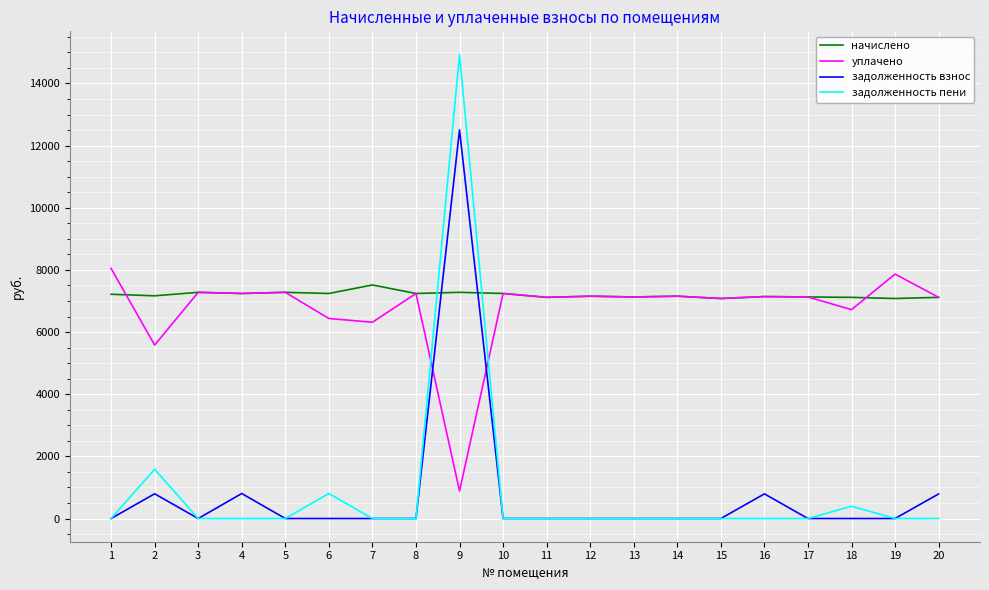

Which category has the highest value across all series?

9